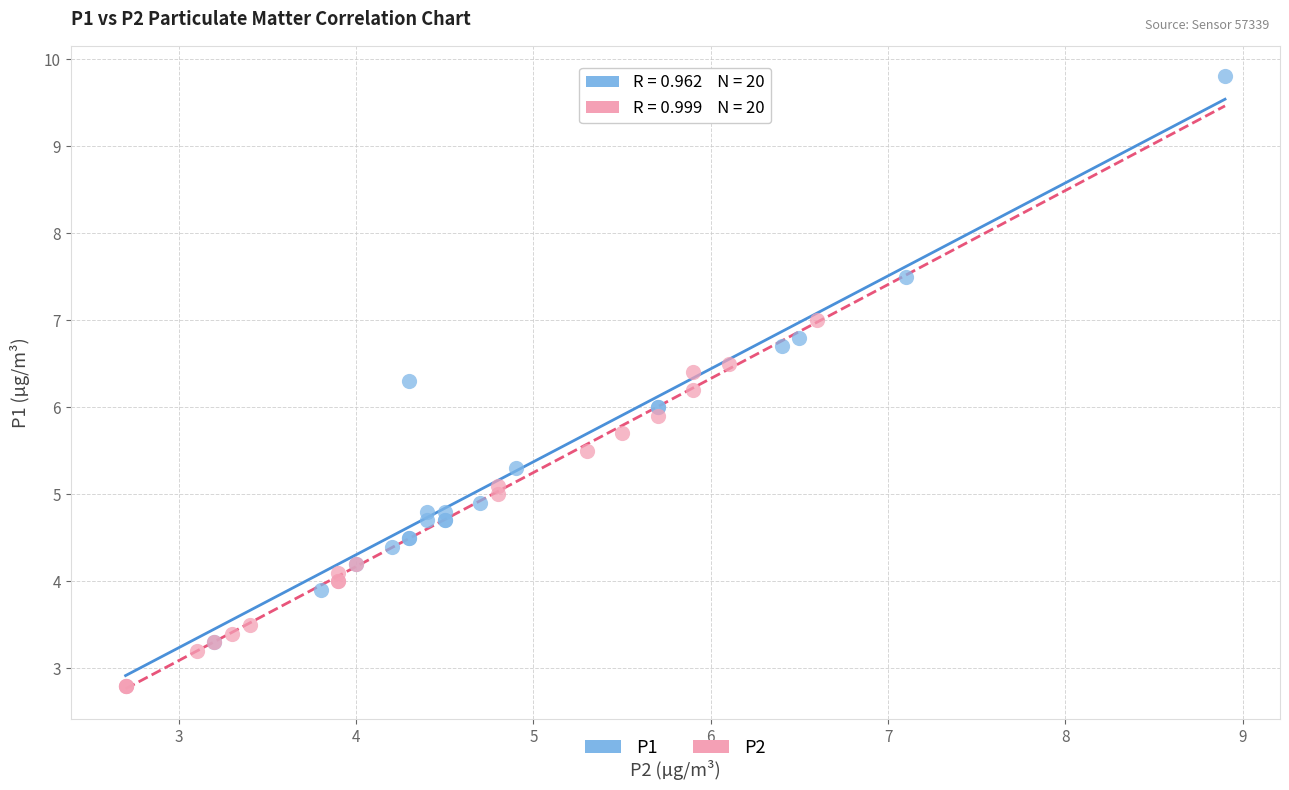

Which series contains the lowest Y value?

P2